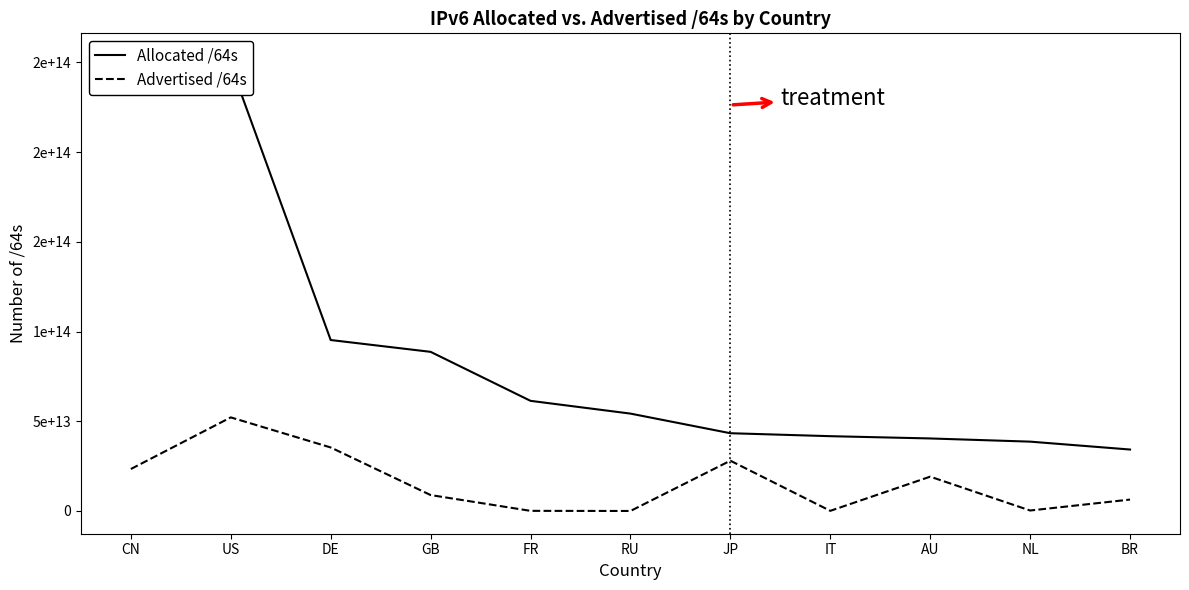

What are all the series names shown in the legend?

Allocated /64s, Advertised /64s